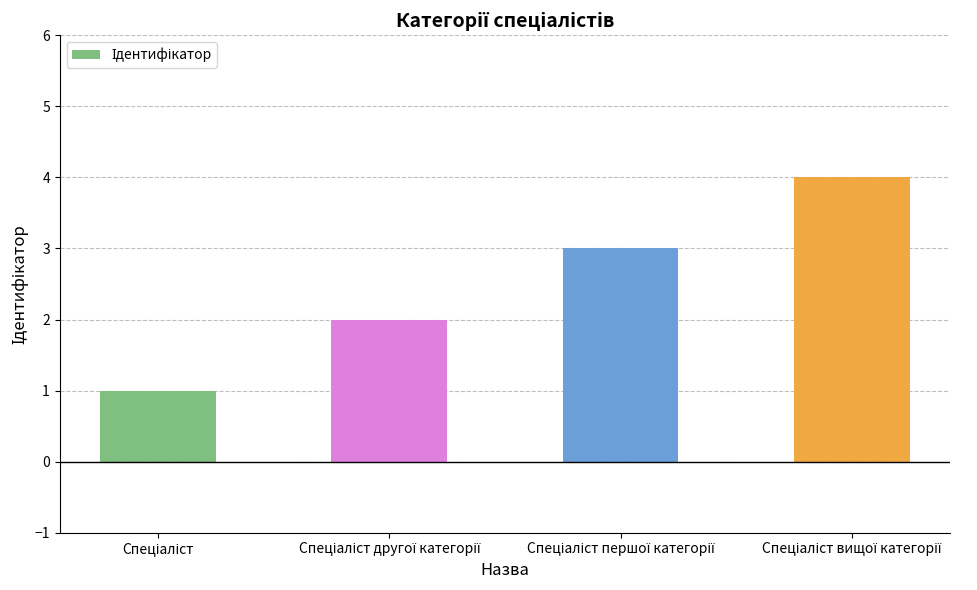

What is the difference between the maximum and minimum values?

3